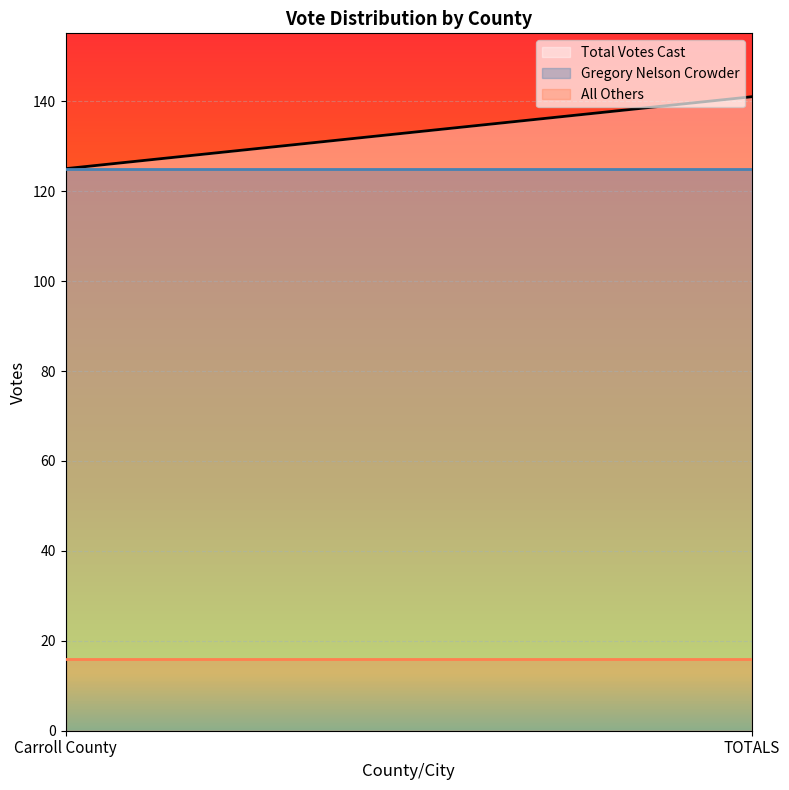

How many lines are shown in the chart?

3